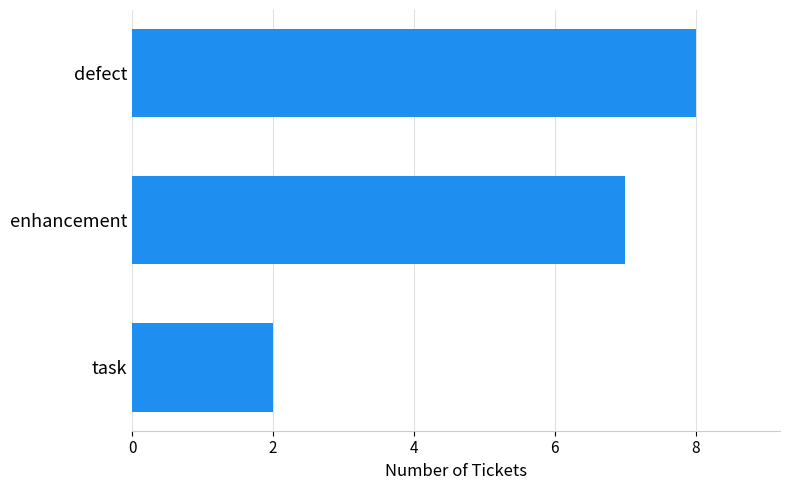

Rank the categories by value from lowest to highest.

task, enhancement, defect